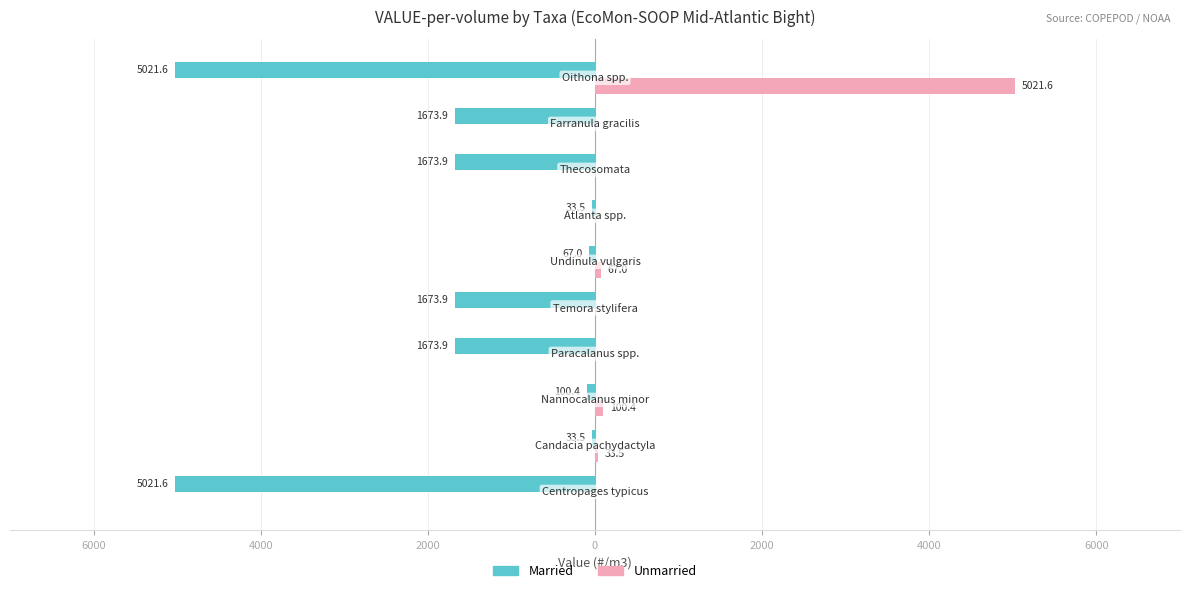

What are all the series names shown in the legend?

Married, Unmarried